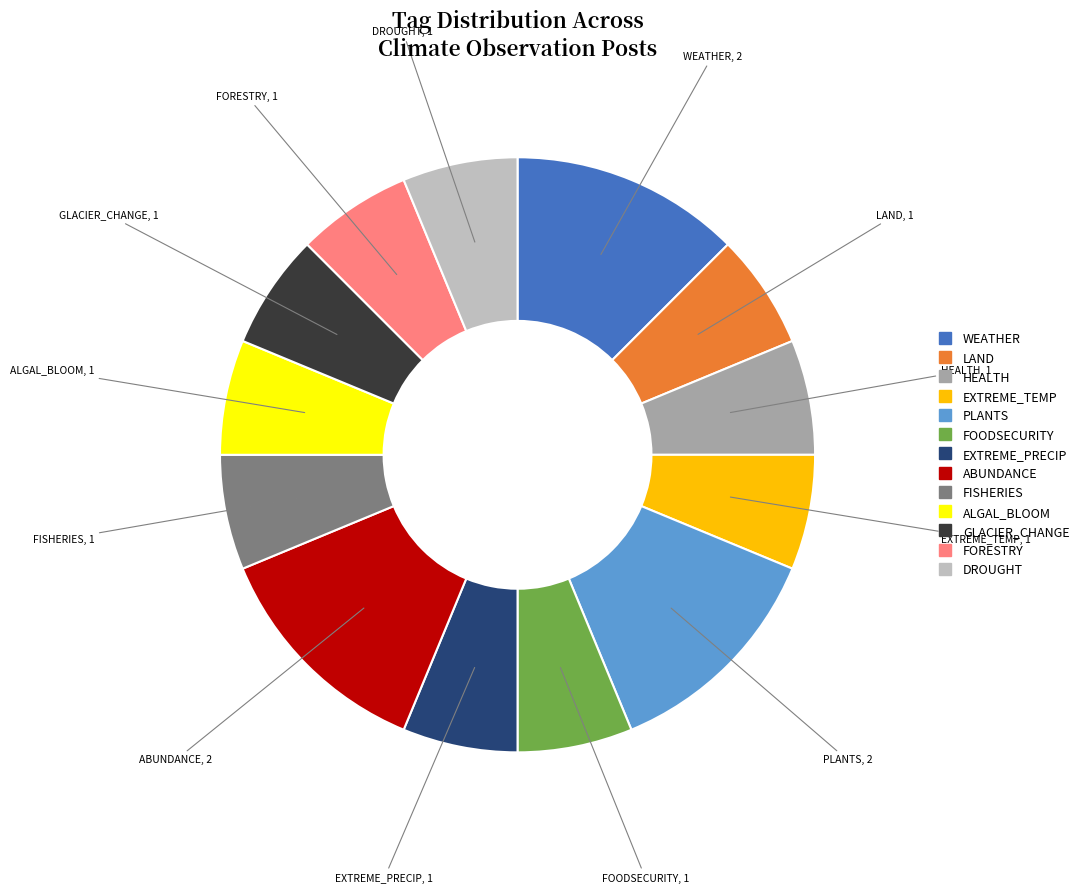

Count the number of slices in the pie.

13